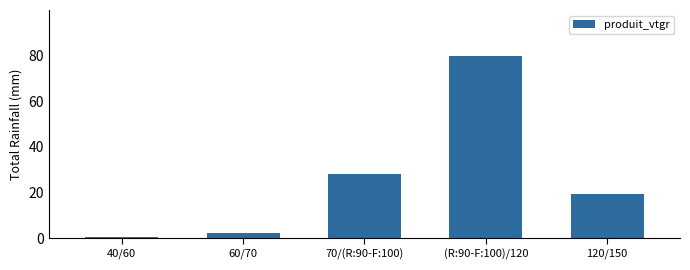

What is the label of the 4th bar from the left?

(R:90-F:100)/120